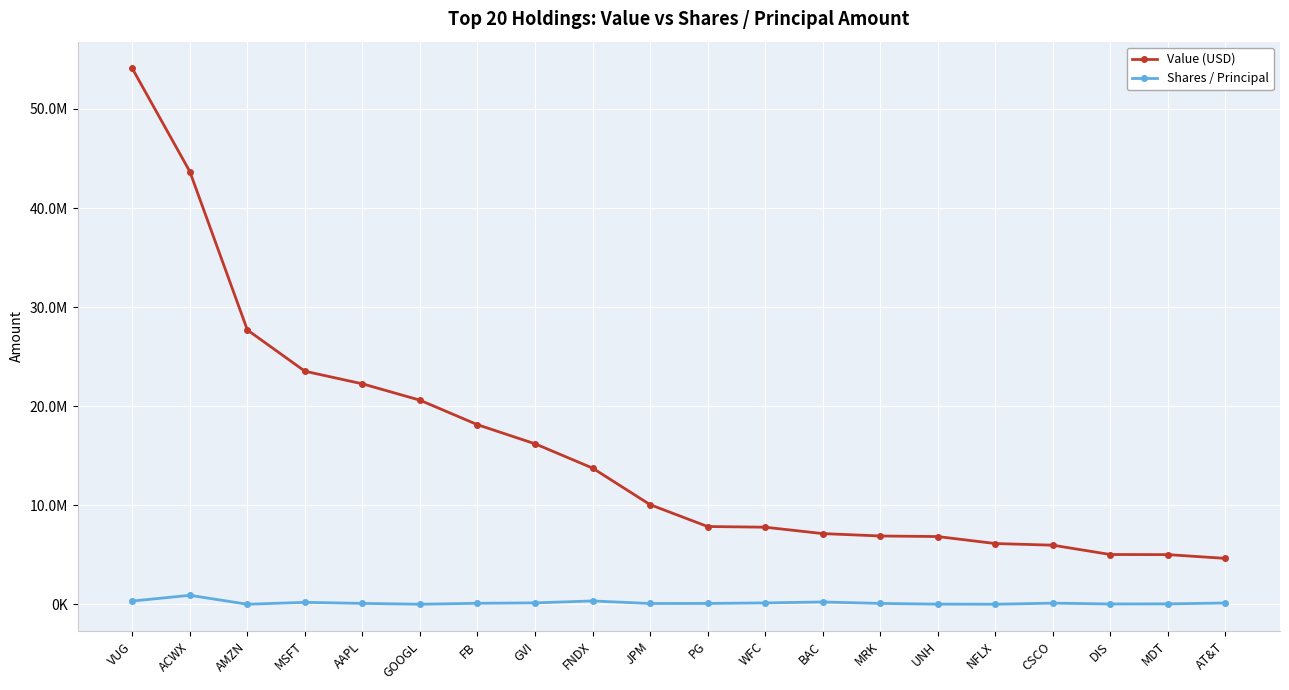

What are all the series names shown in the legend?

Value (USD), Shares / Principal